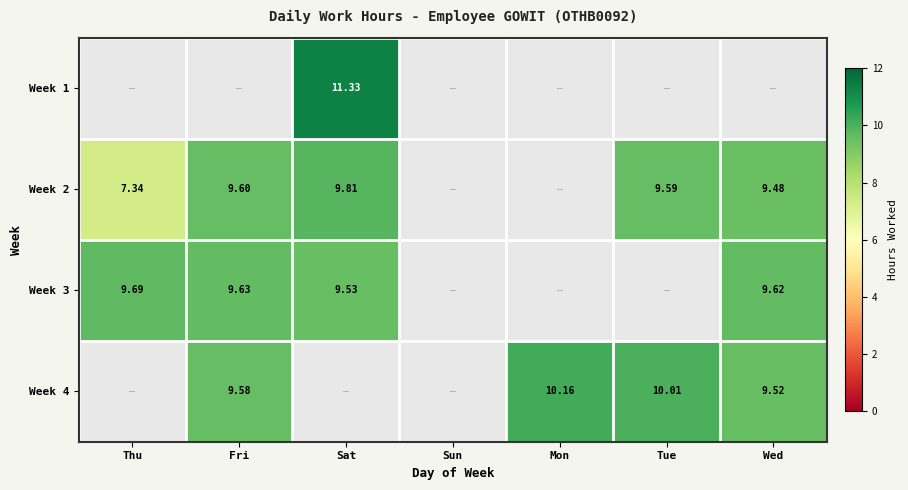

Which category has the highest value across all series?

Sat